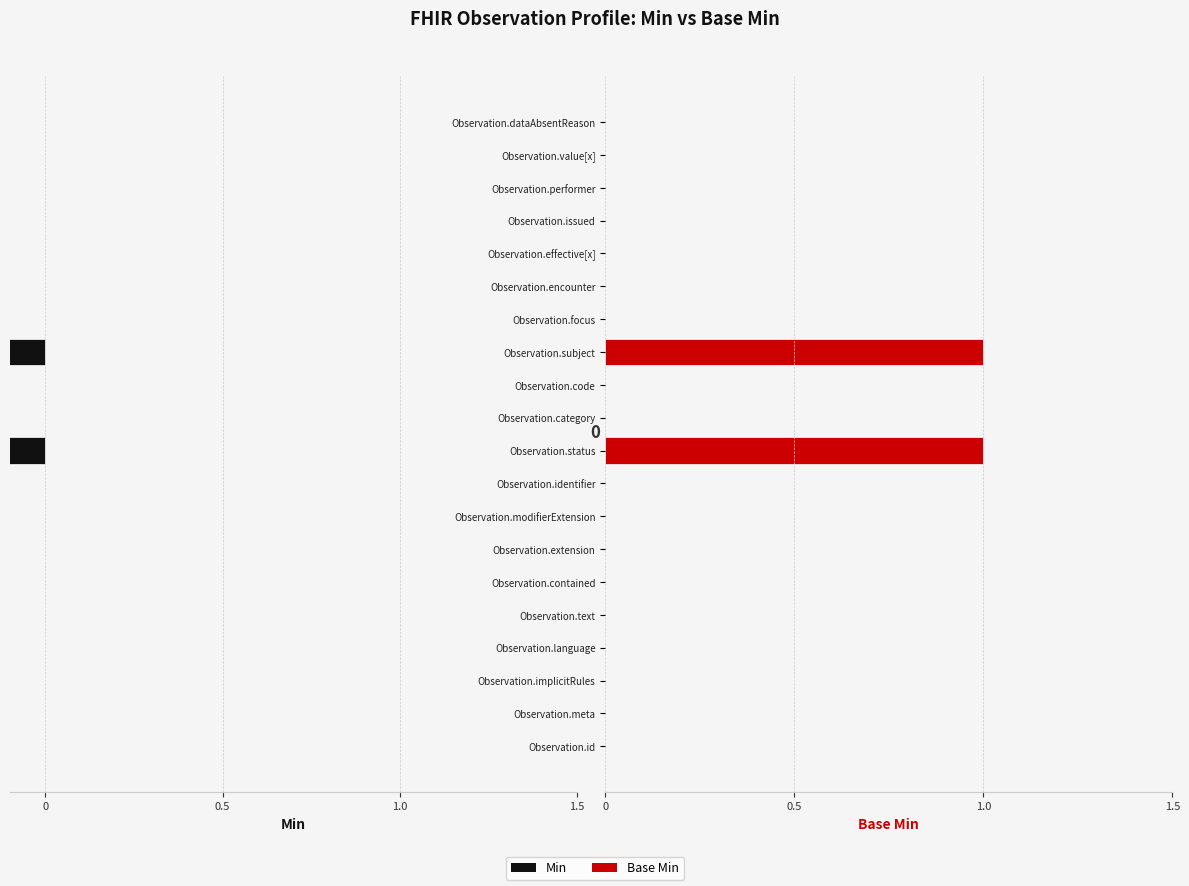

Reading left to right, extract all data points from this chart.

Min: 0	0	0	0	0	0	0	0	0	-1	0	0	-1	0	0	0	0	0	0	0
Base Min: 0	0	0	0	0	0	0	0	0	1	0	0	1	0	0	0	0	0	0	0